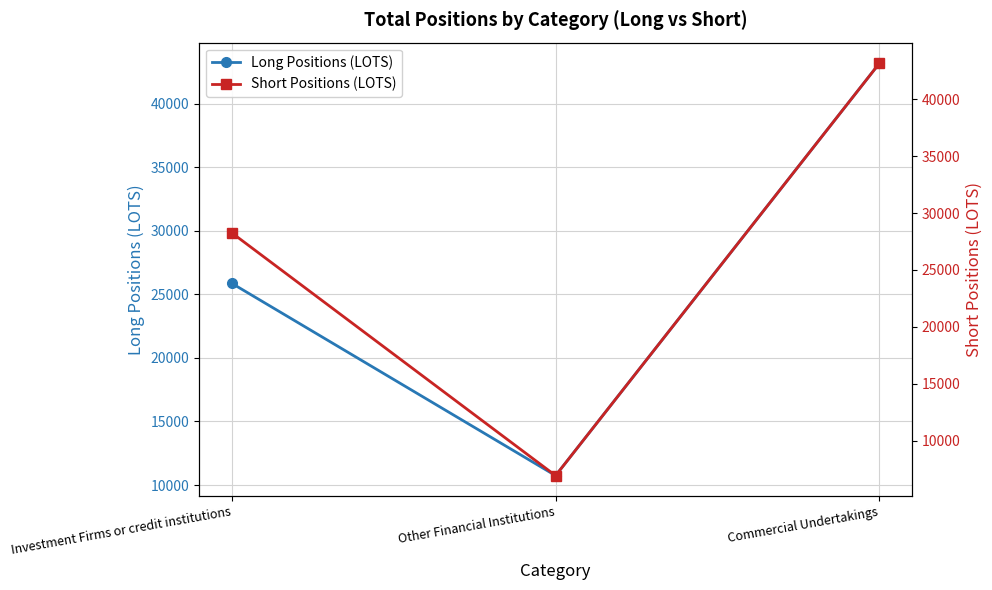

What is the minimum value for Long Positions (LOTS)?

10739.5